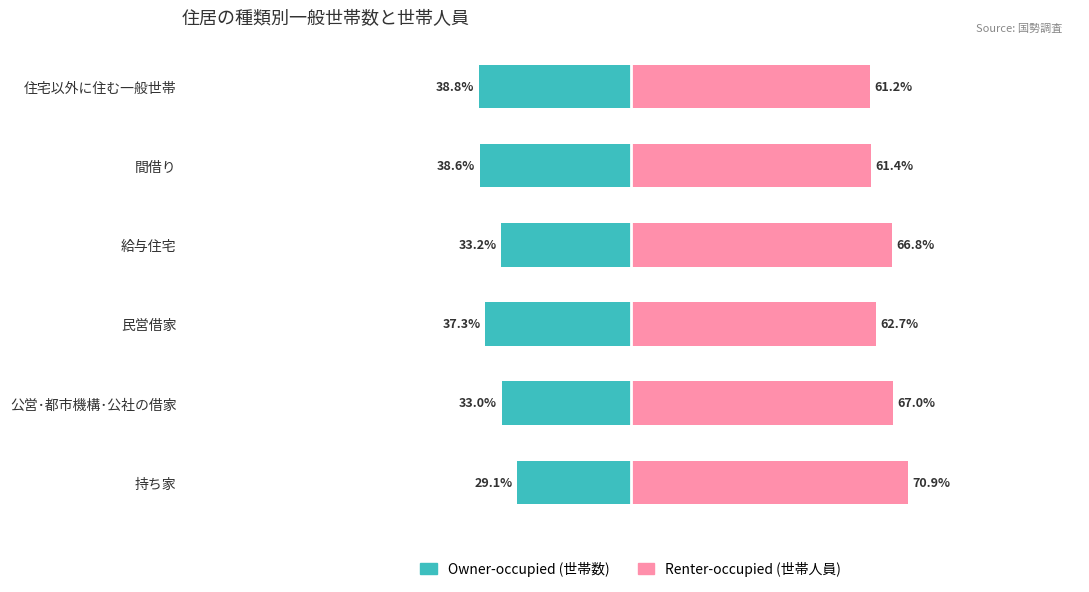

How many data points does each series have?

6